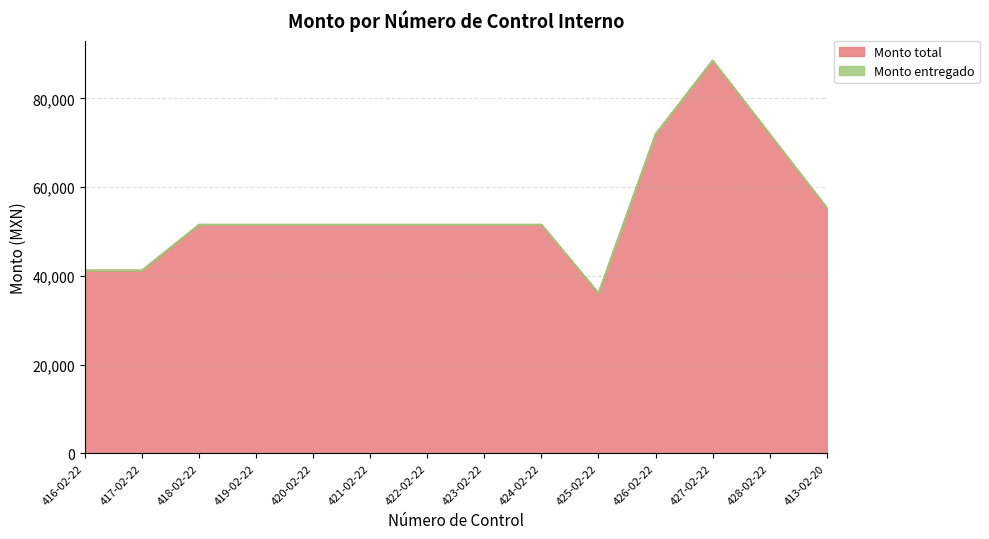

True or false: the data shows 55326 at 413-02-20.

True